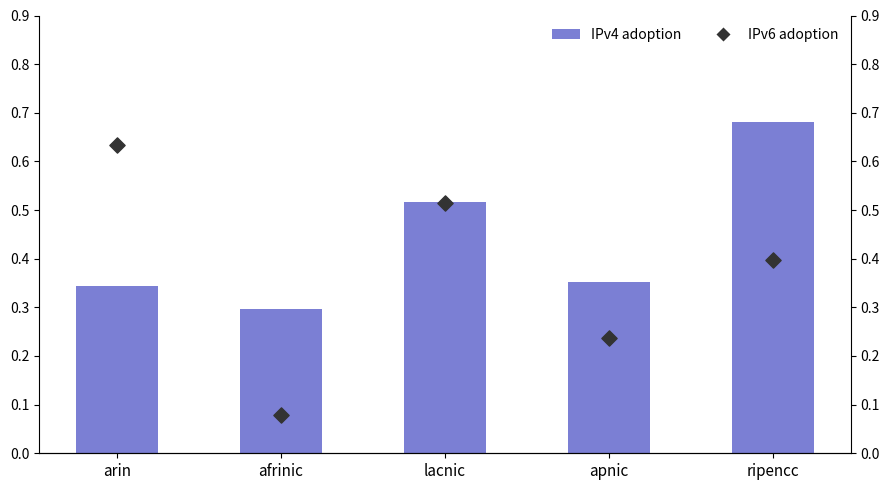

Which series has the largest Y range (max minus min)?

IPv6 adoption